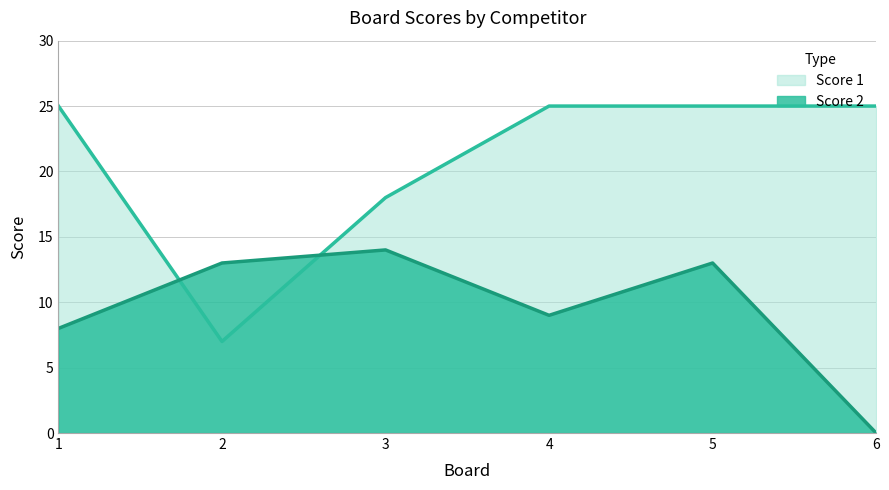

Count the number of data series in this chart.

2